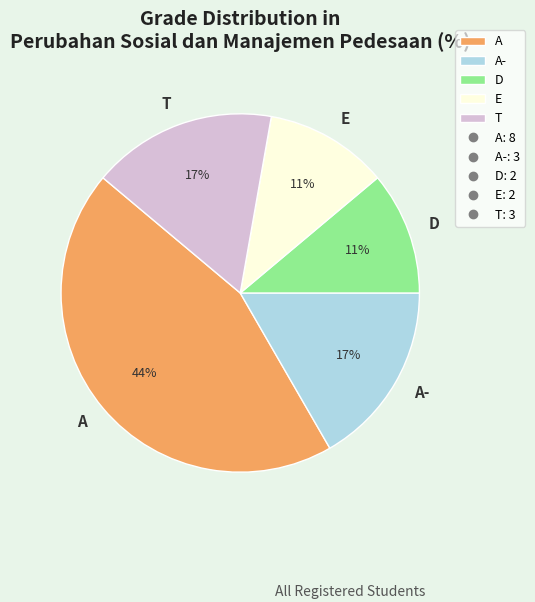

Count the number of slices in the pie.

5